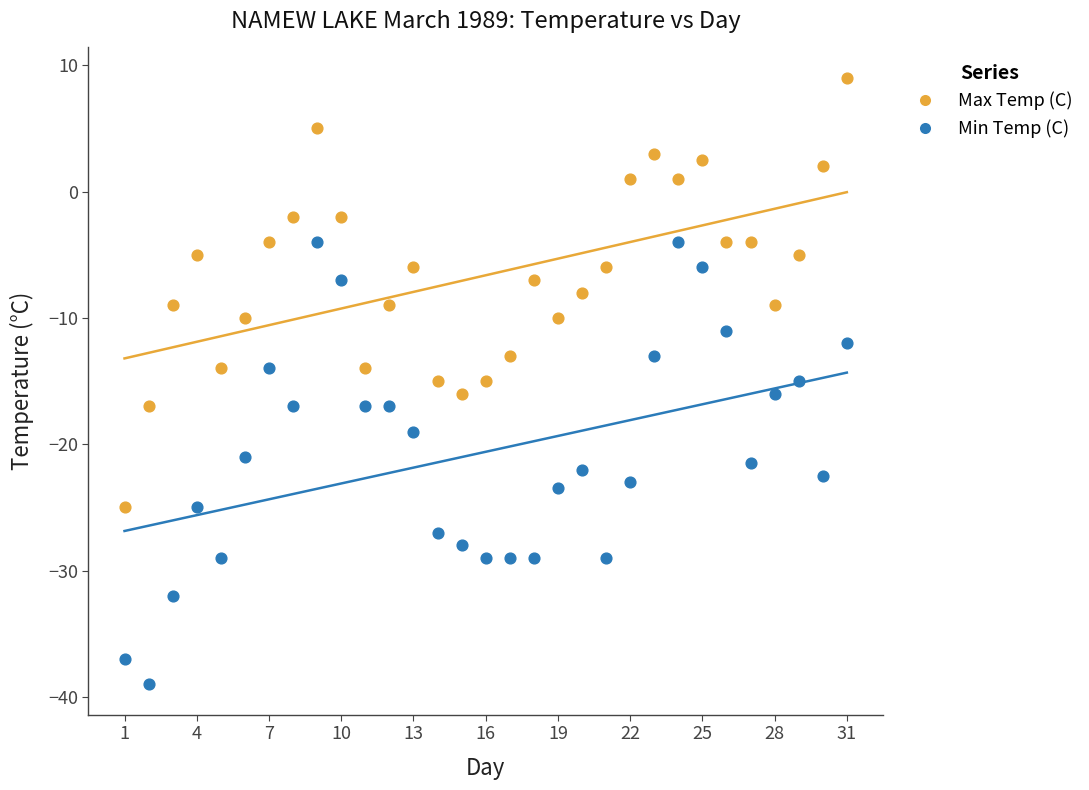

Which series contains the highest Y value?

Max Temp (C)